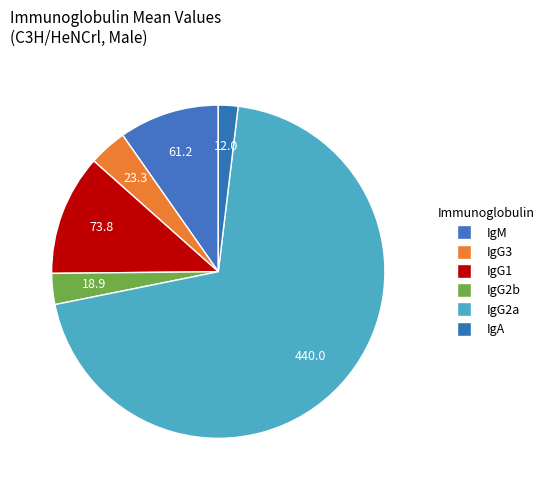

Which has a higher value, IgG3 or IgG2b?

IgG3